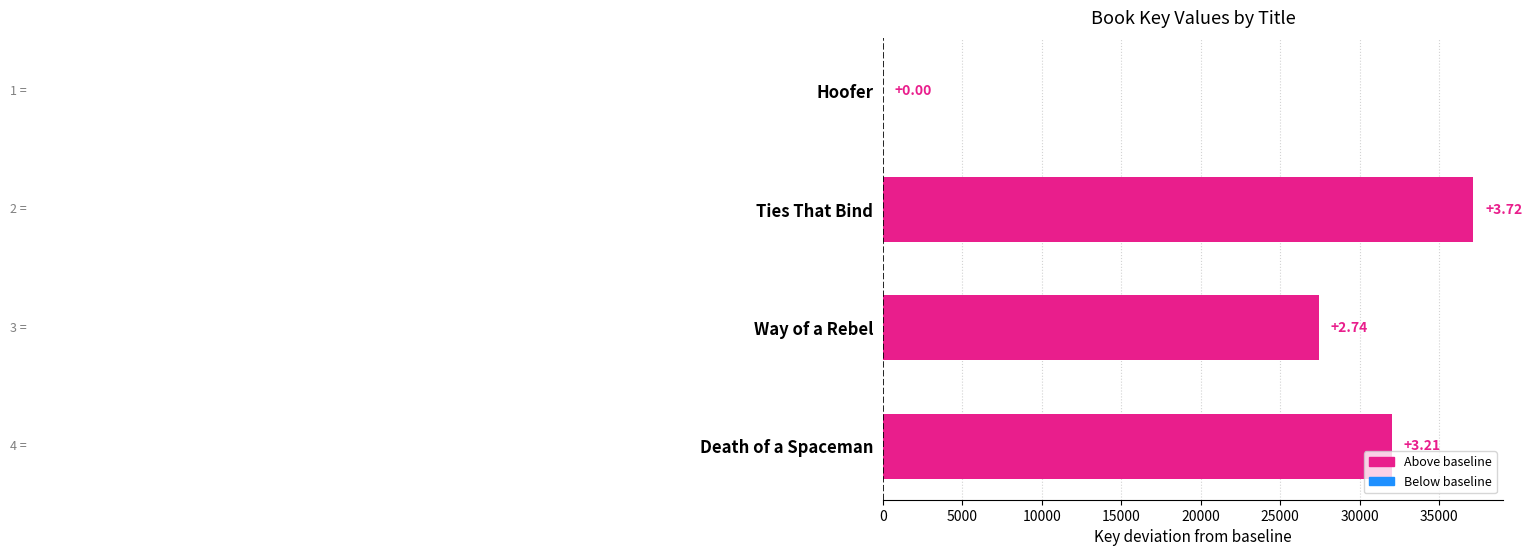

Are the bars horizontal?

Yes